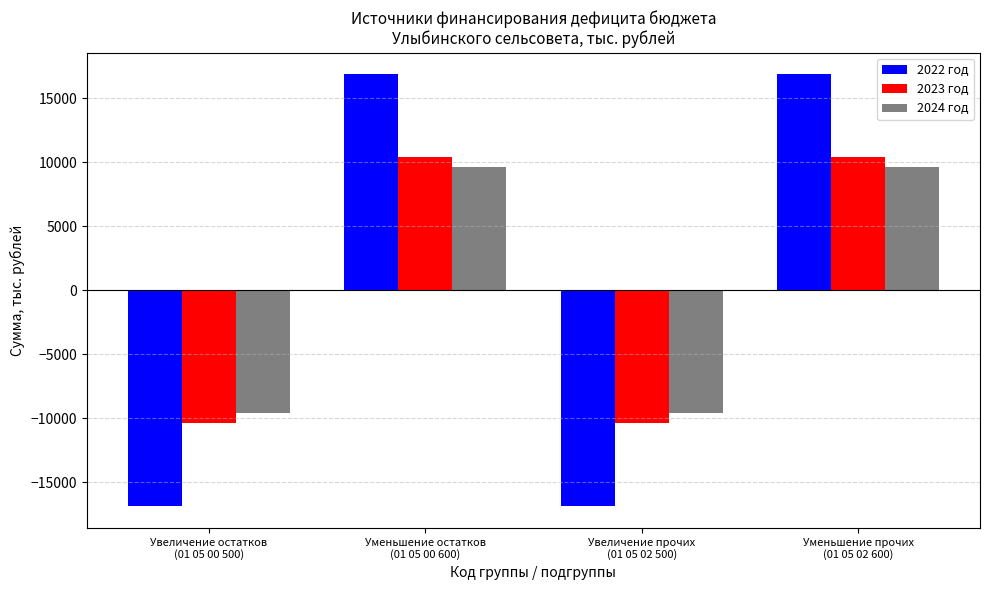

How many groups of bars are there?

4